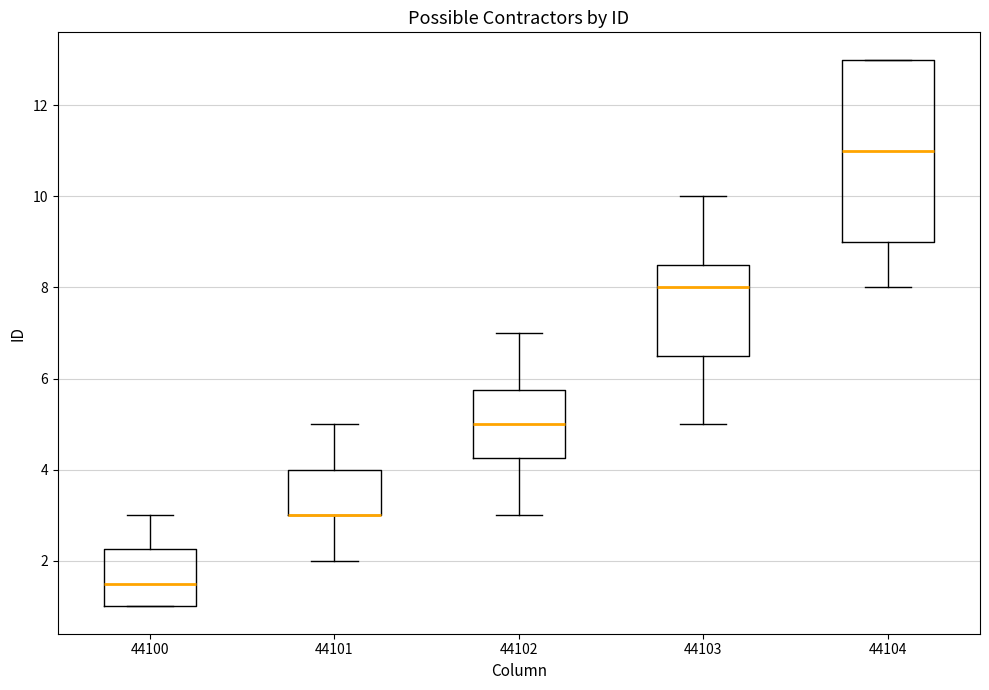

Where does the lower whisker of the box at x = 44102 end on the y-axis? The values are not printed on the chart, so give them approximately, as read against the axis.

3.0